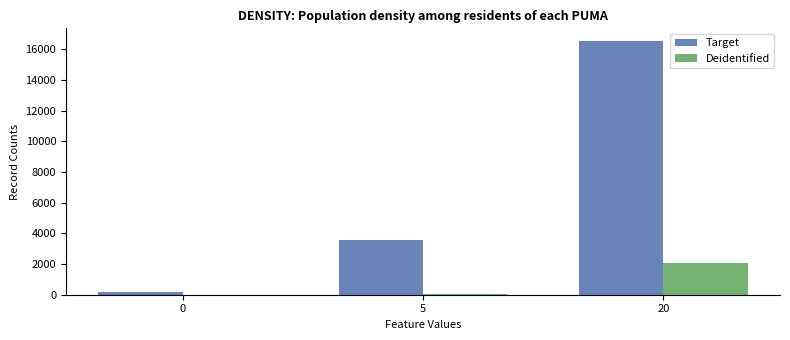

What is the approximate value of Deidentified at 5, to the nearest 10?

40